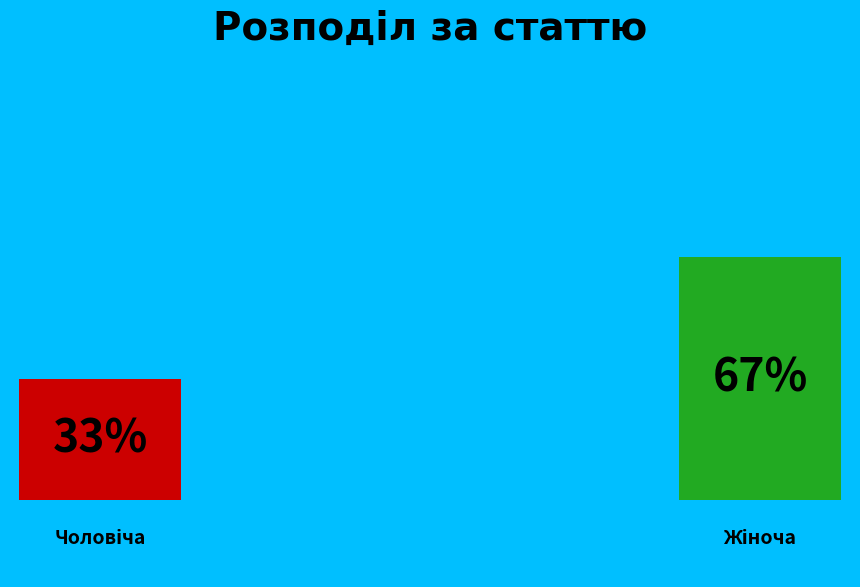

Count the number of slices in the pie.

2